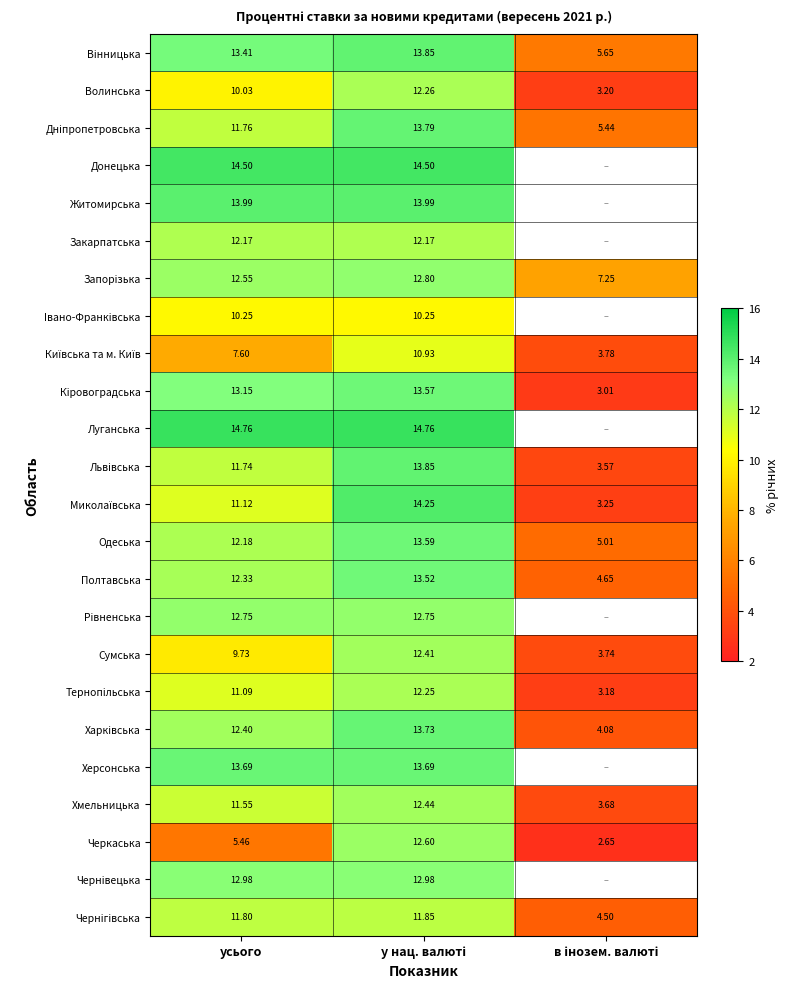

At which label does Полтавська first exceed 12?

усього